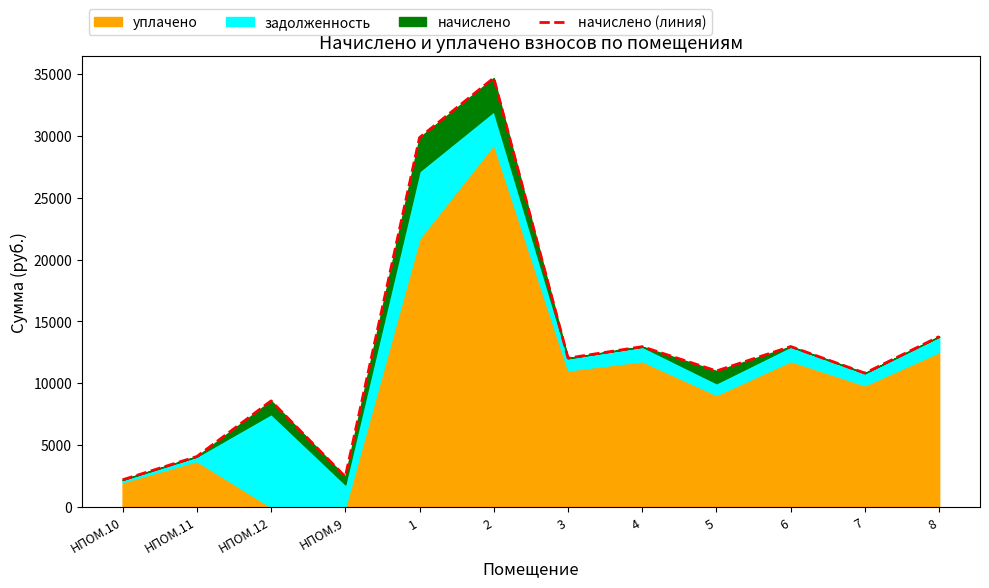

How many data points are less than 12039?

6